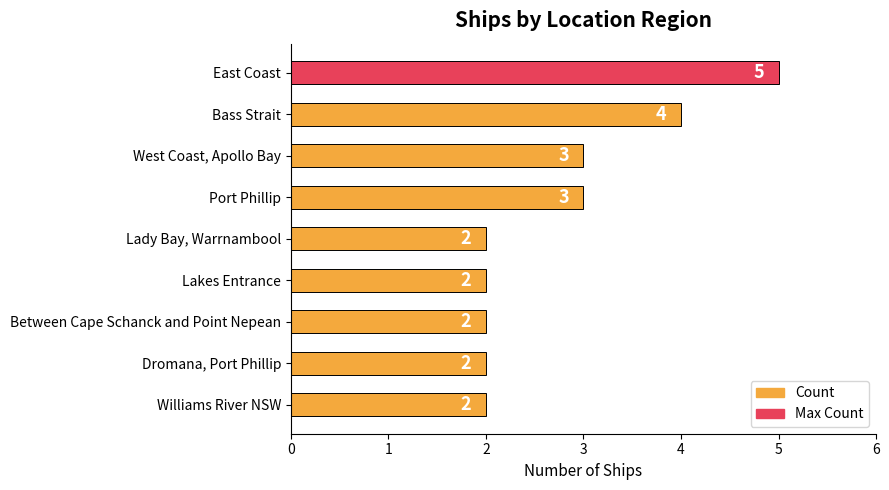

What is the value of the 7th bar from the top?

2